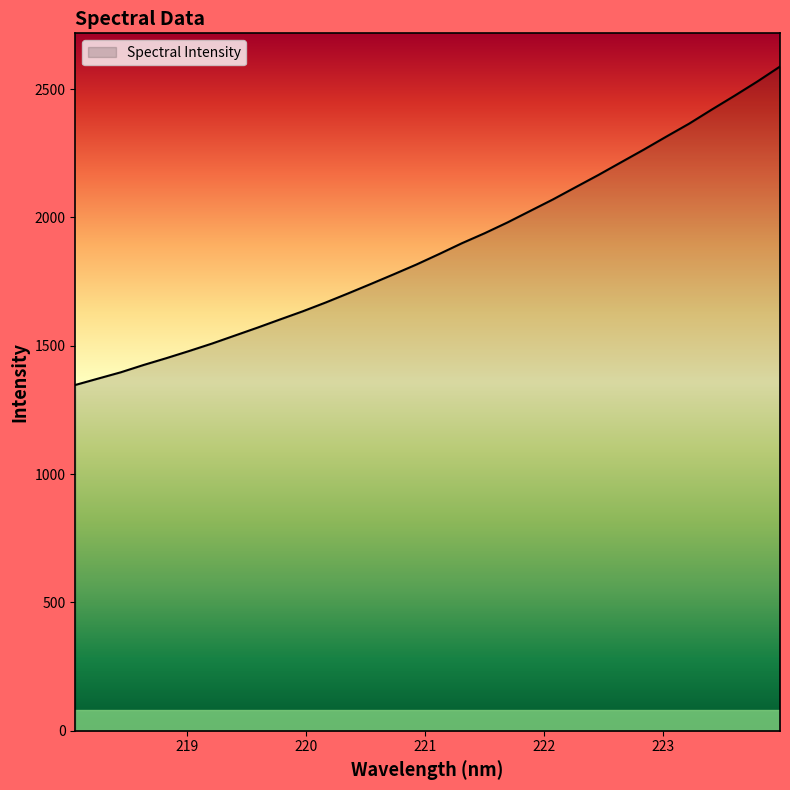

What is the minimum value shown in the chart?

1347.3